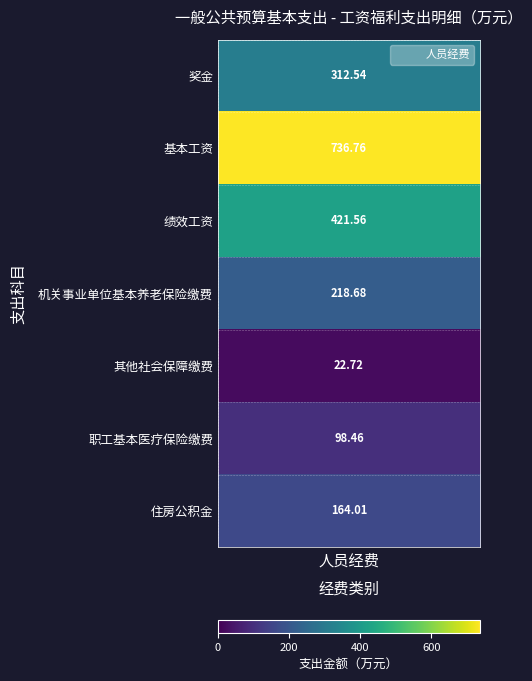

At which category does the chart reach its peak across all series?

基本工资